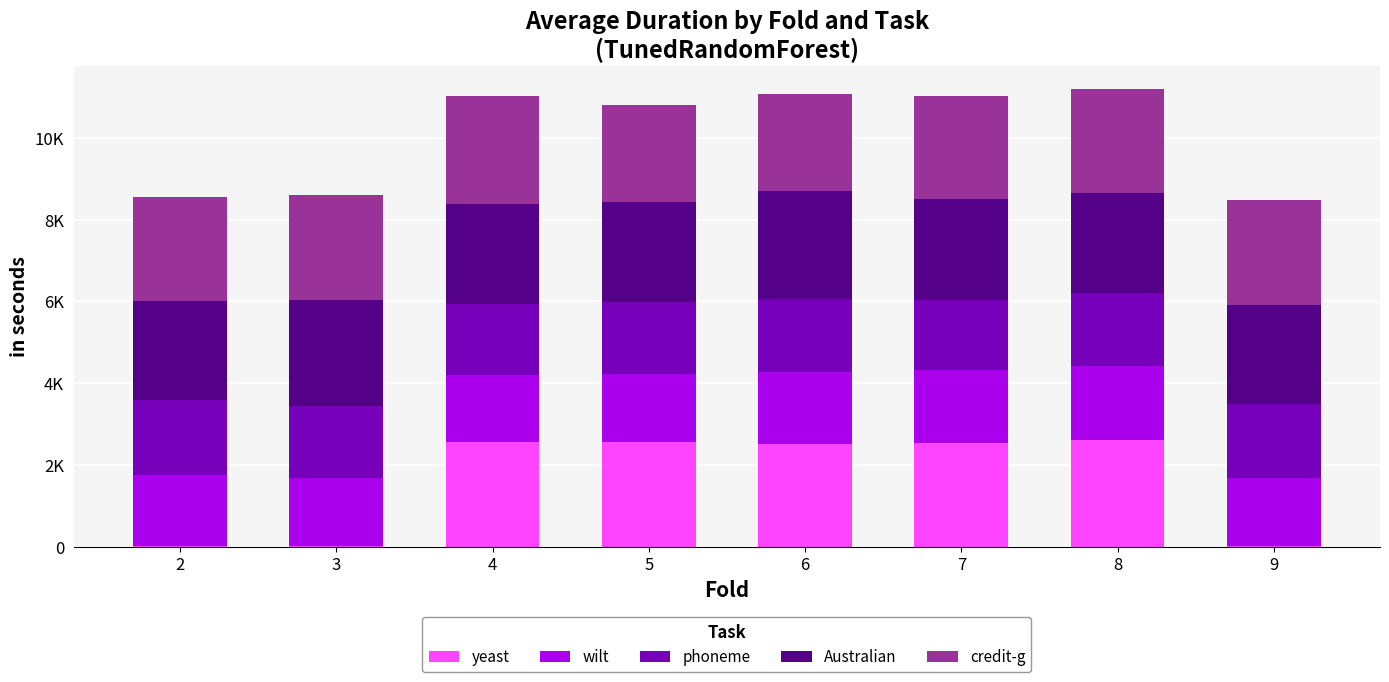

At which label is yeast closest to 1316?

6